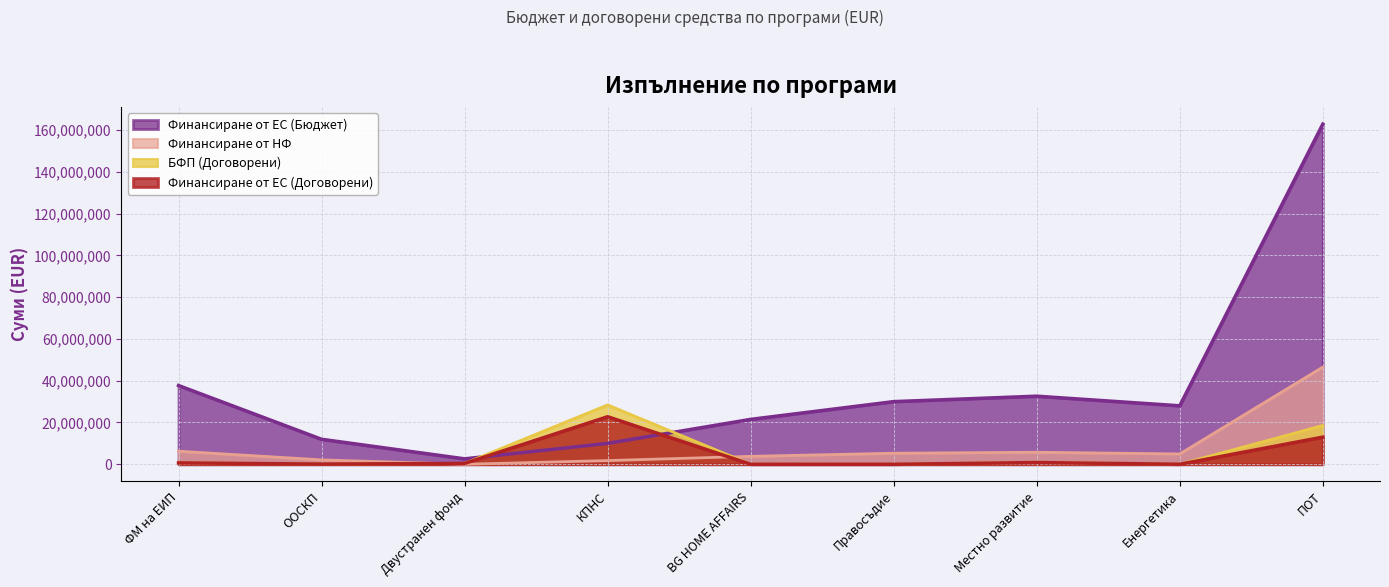

At which category does Финансиране от ЕС (Договорени) reach its first local peak?

КПНС